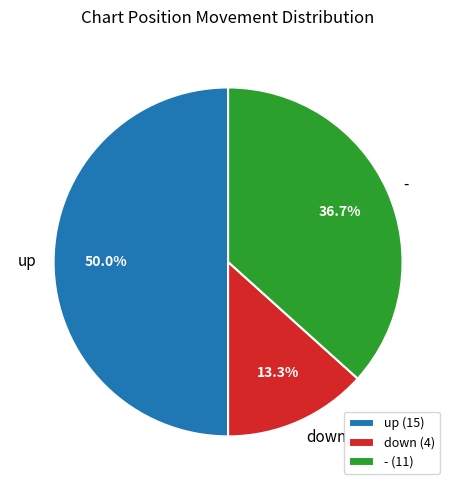

What is the total percentage of up and -?

86.7%